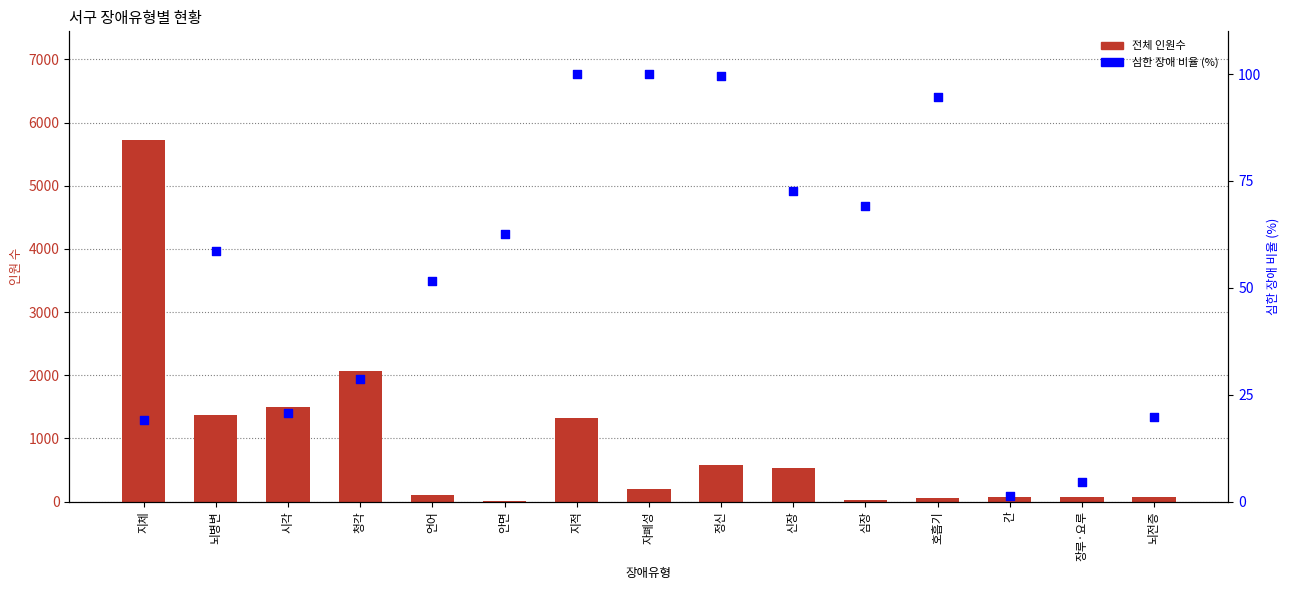

What are all the series names shown in the legend?

전체 인원수, 심한 장애 비율 (%)